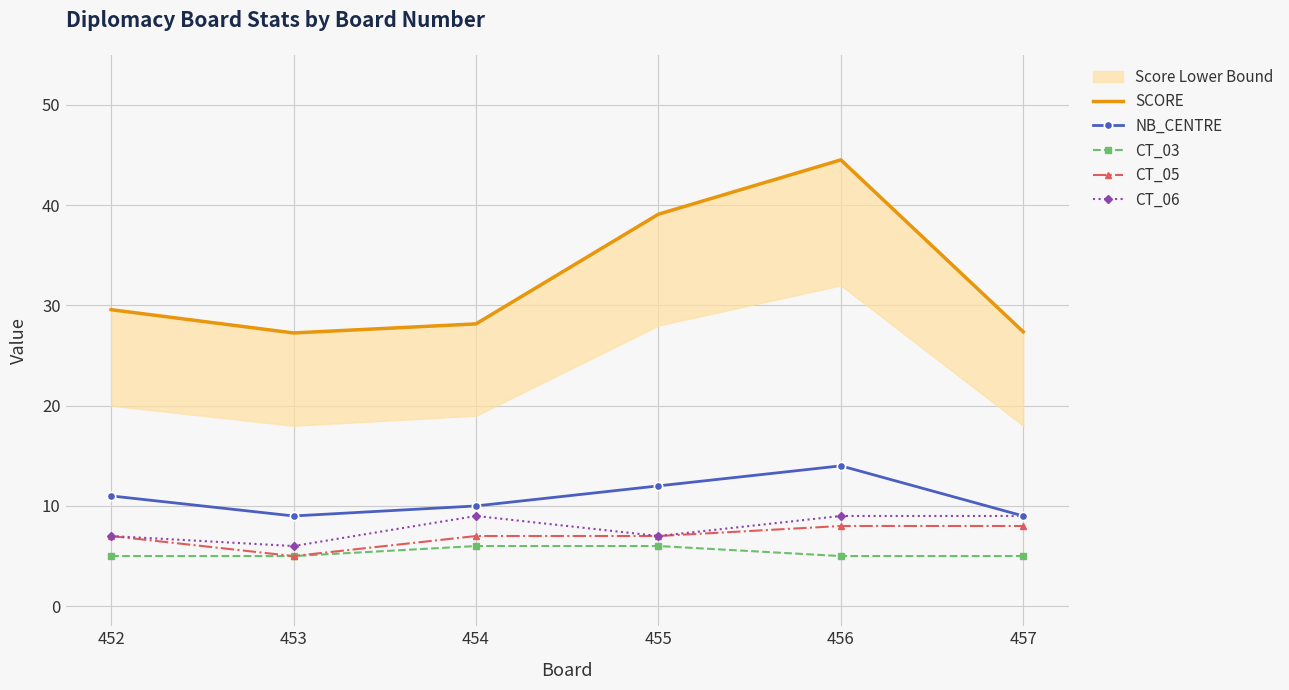

What is the value of the CT_05 point at the 4th from the left?

7